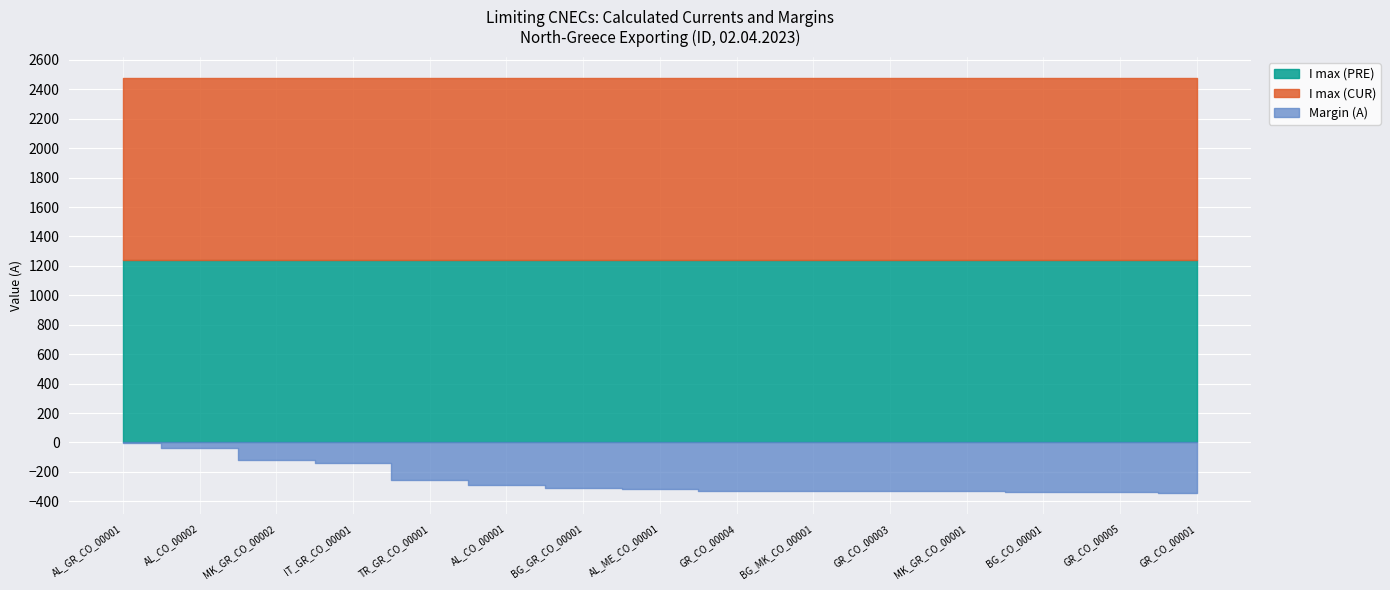

Rank the series by their maximum value, from highest to lowest.

I max (PRE), I max (CUR), Margin (A)